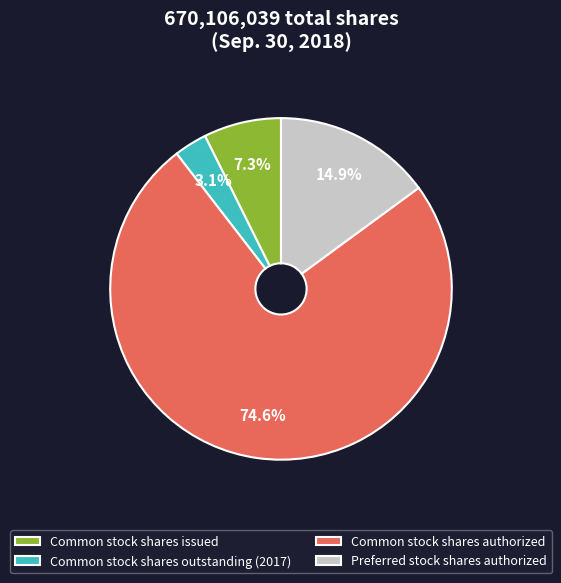

What is the largest slice in the pie chart?

Common stock shares authorized